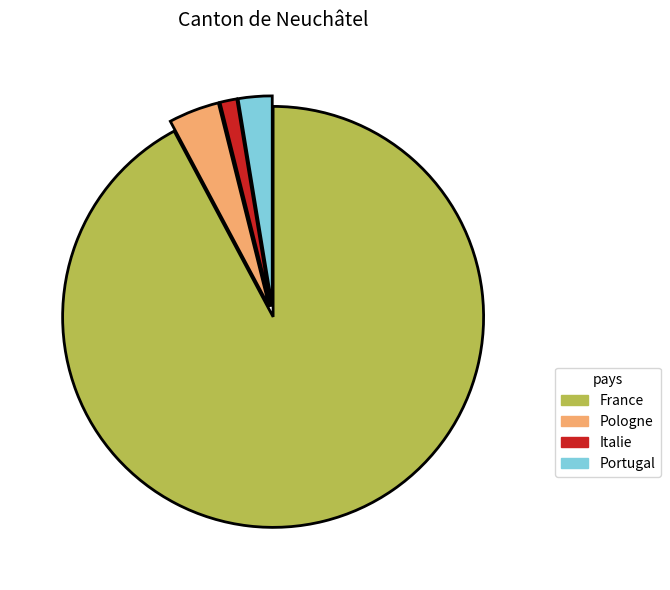

Is it true that Italie is 1% of the pie?

True